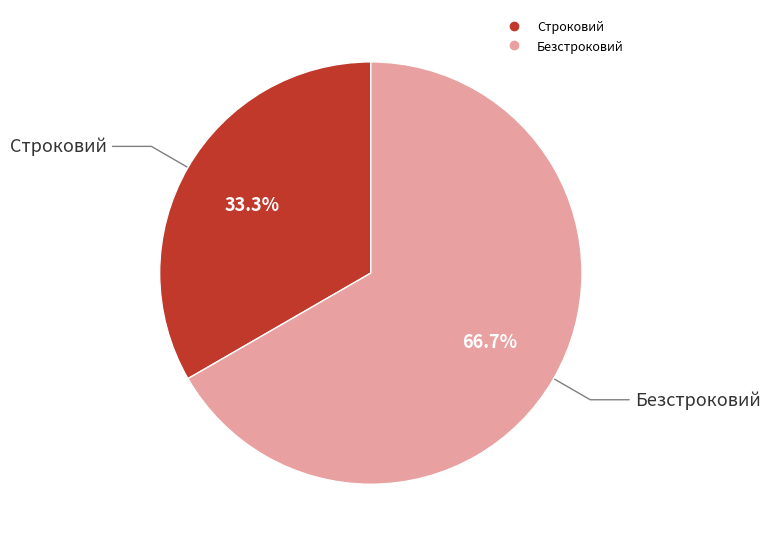

Which slice is the smallest?

Строковий